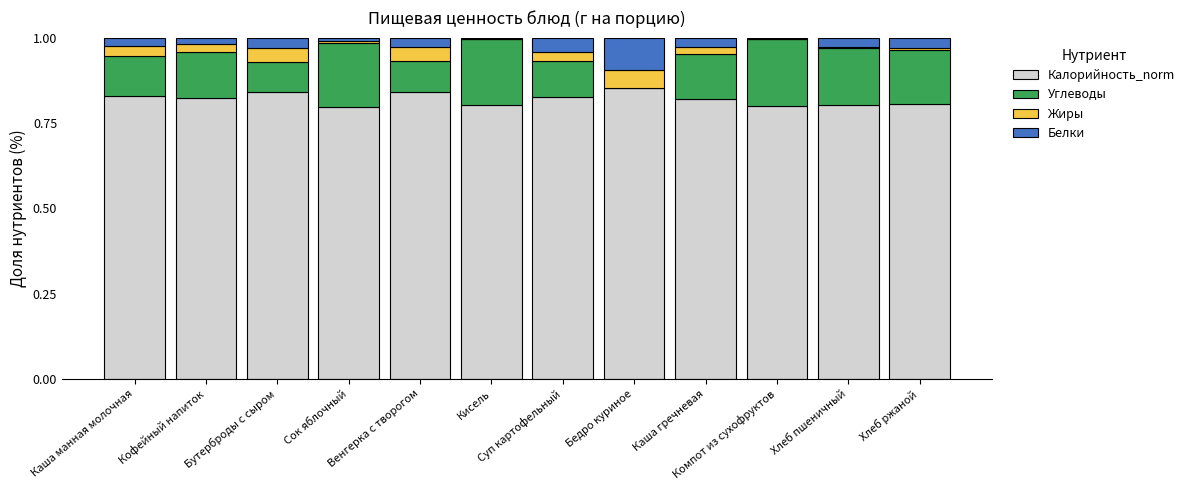

Does the chart contain stacked bars?

Yes